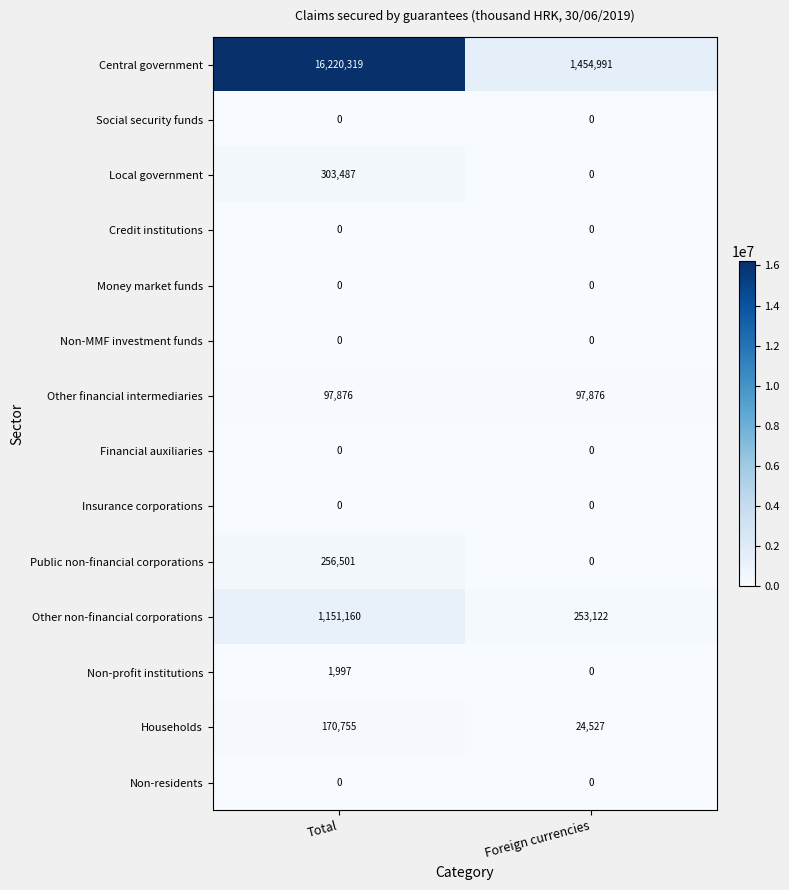

What is the sum of all Non-profit institutions values?

1997